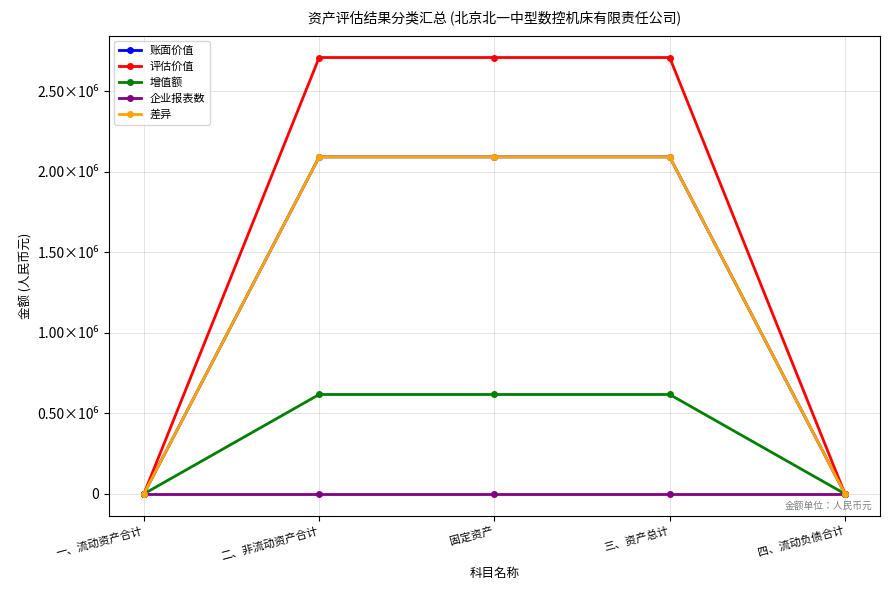

True or false: 增值额 and 企业报表数 cross at least once.

False